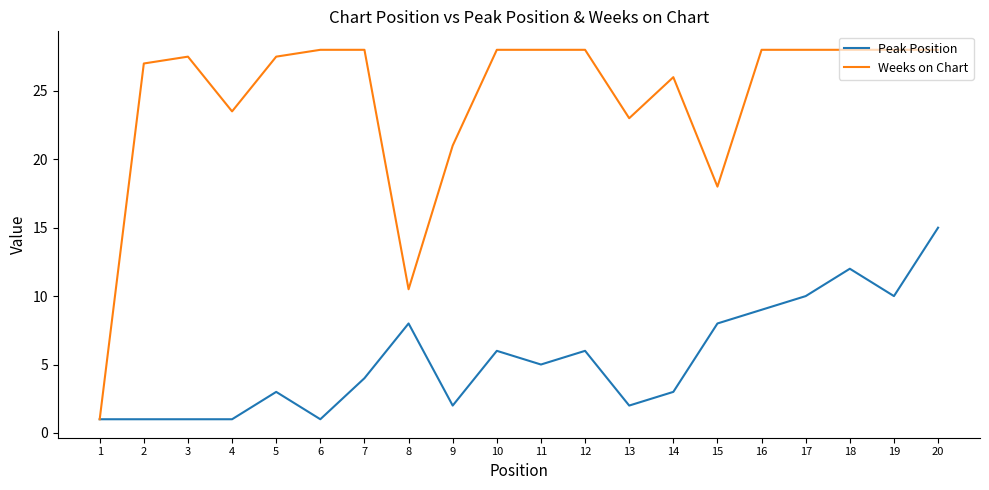

At how many categories does at least one series exceed 12?

18